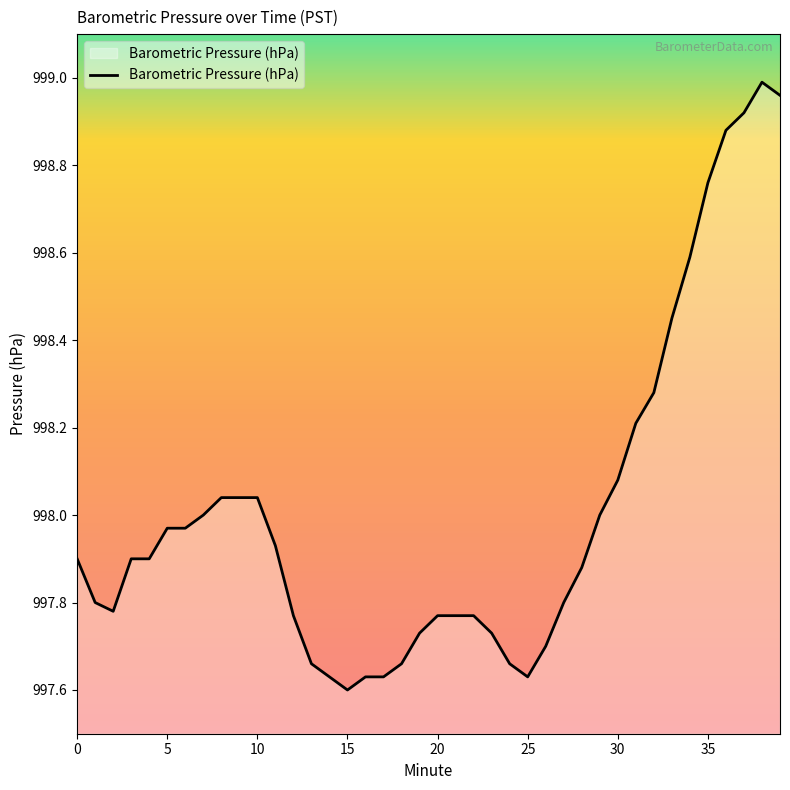

What is the difference between the maximum and minimum values?

1.4